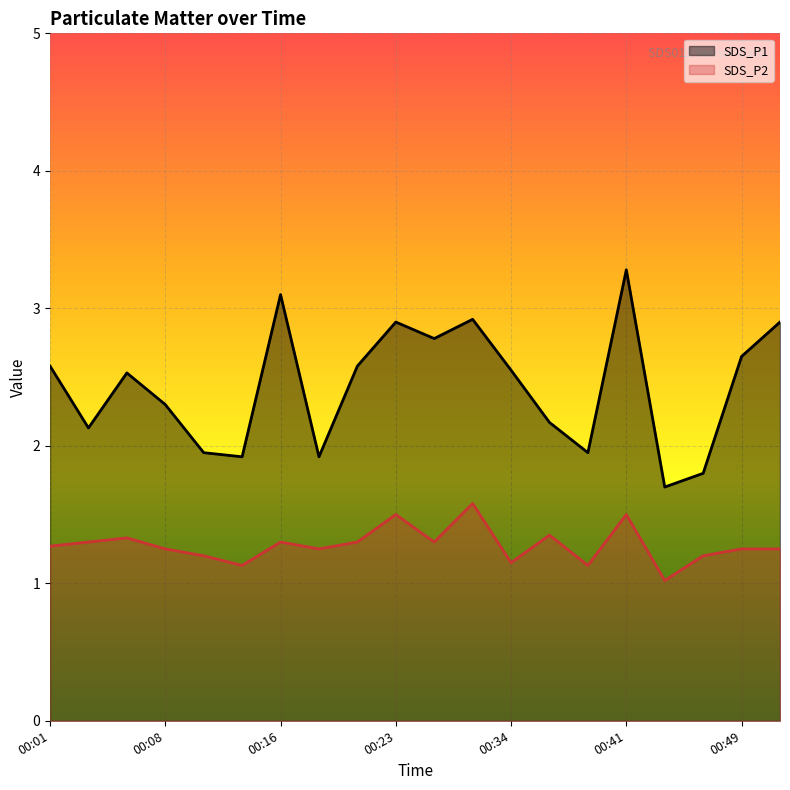

What is the total value across all series at 00:39?

3.1